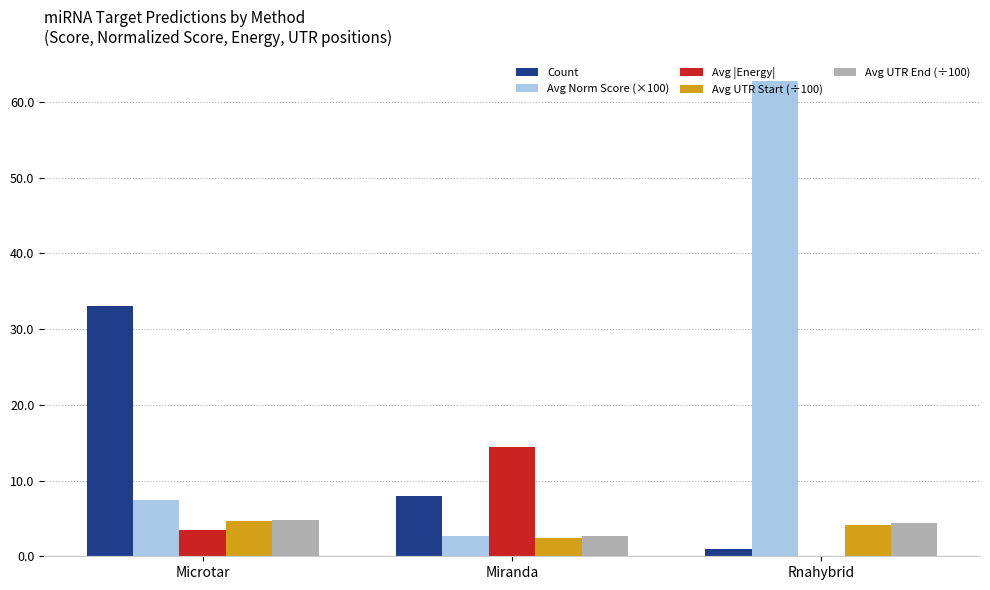

Which series has the widest spread of values?

Avg Norm Score (×100)